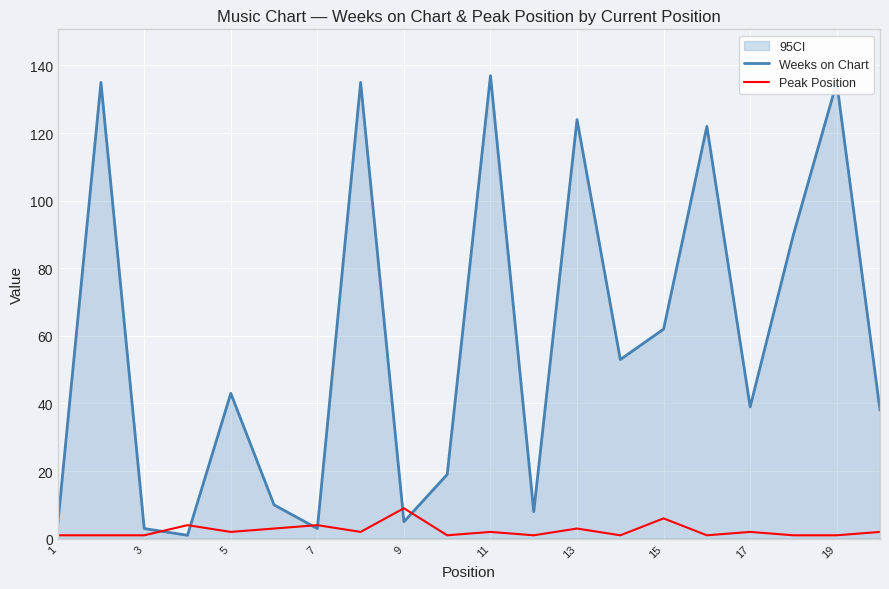

Reading right to left, extract all data points from this chart.

Weeks on Chart: 38	135	90	39	122	62	53	124	8	137	19	5	135	3	10	43	1	3	135	4
Peak Position: 2	1	1	2	1	6	1	3	1	2	1	9	2	4	3	2	4	1	1	1